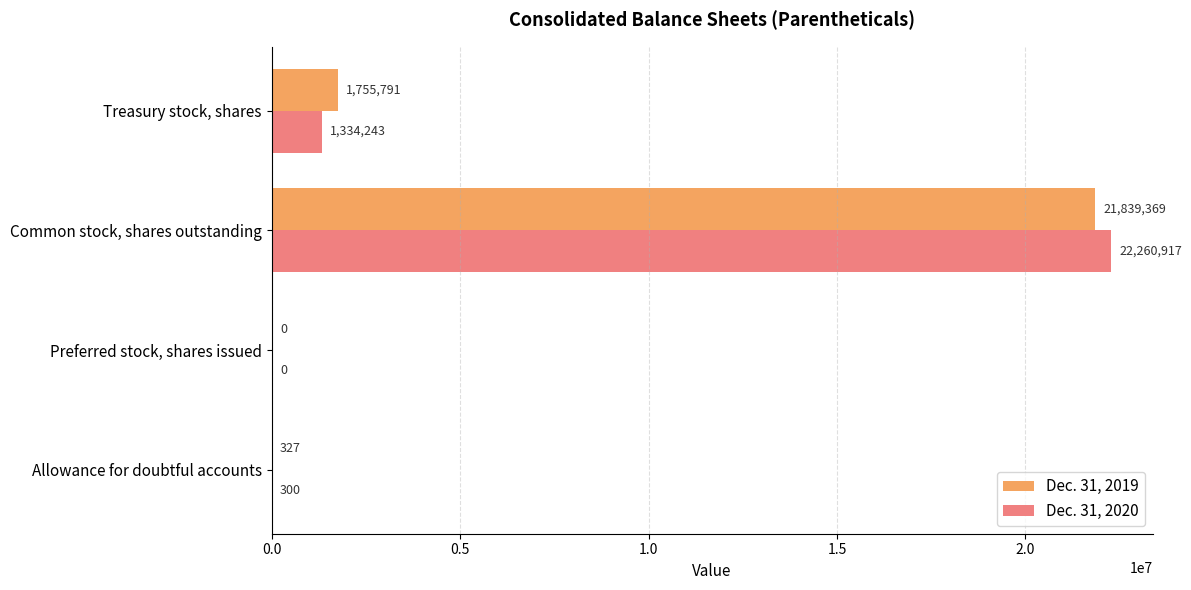

The Dec. 31, 2020 series shows 5732087 at Common stock, shares outstanding. True or false?

False